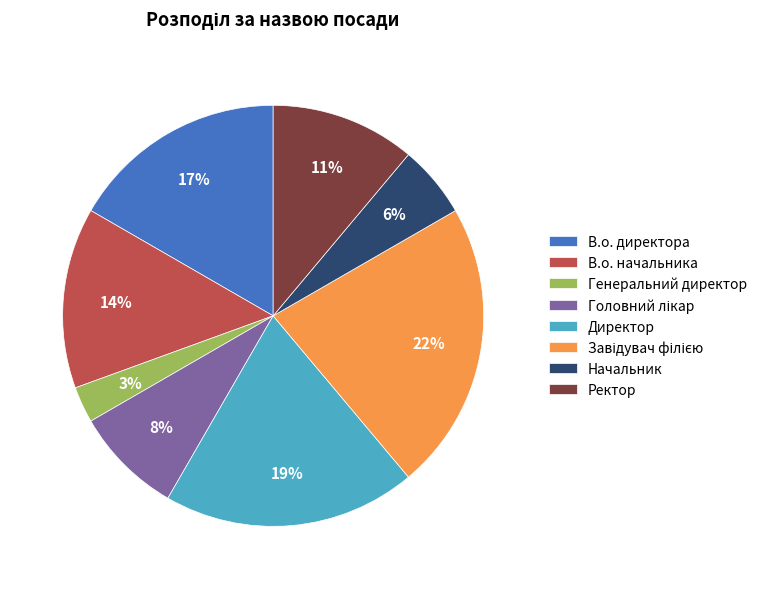

Is there any slice that represents more than half of the pie?

No